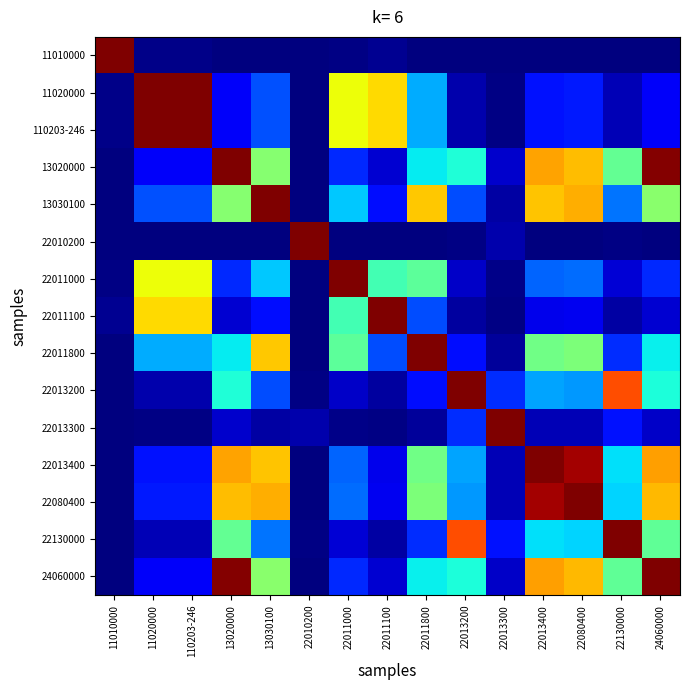

Between 22013200 and 22080400, which is larger?

22080400